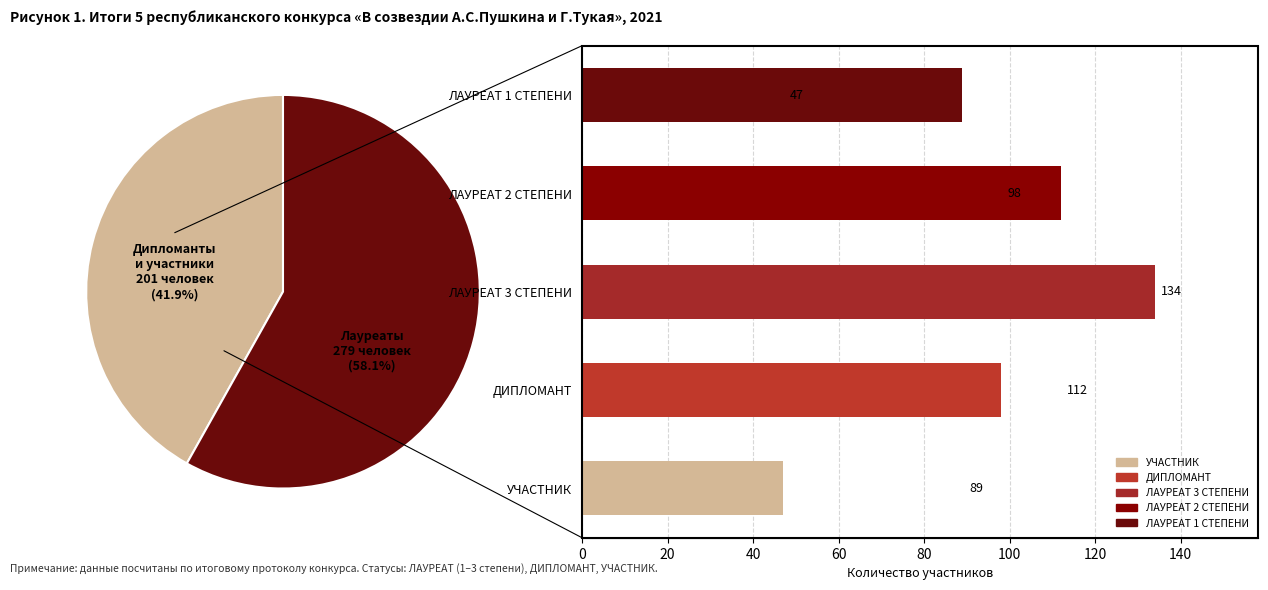

Combined, do ЛАУРЕАТ 2 СТЕПЕНИ and ДИПЛОМАНТ account for over 50%?

No